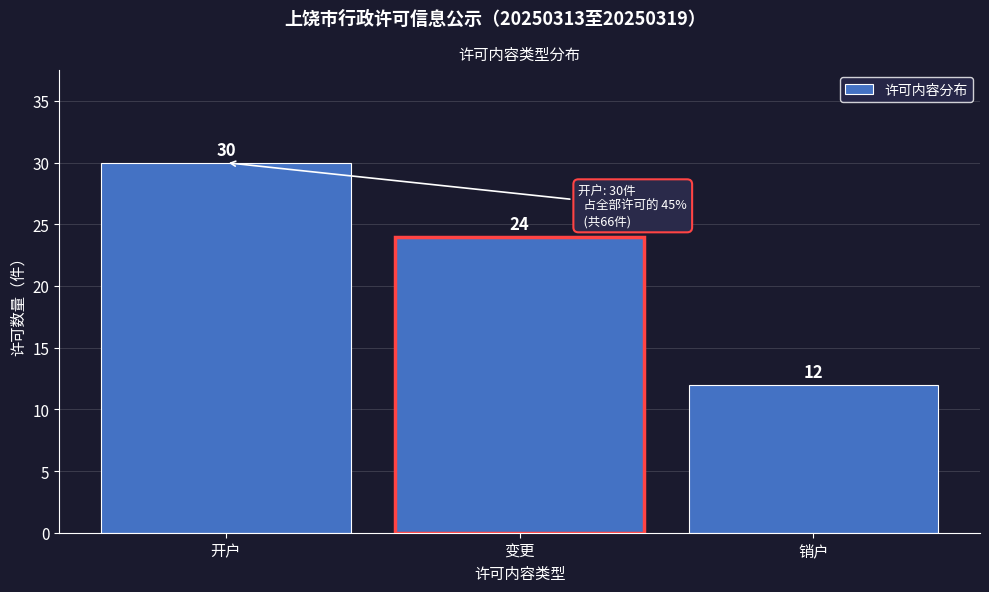

Reading left to right, what are all the values shown in this chart?

开户=30	变更=24	销户=12